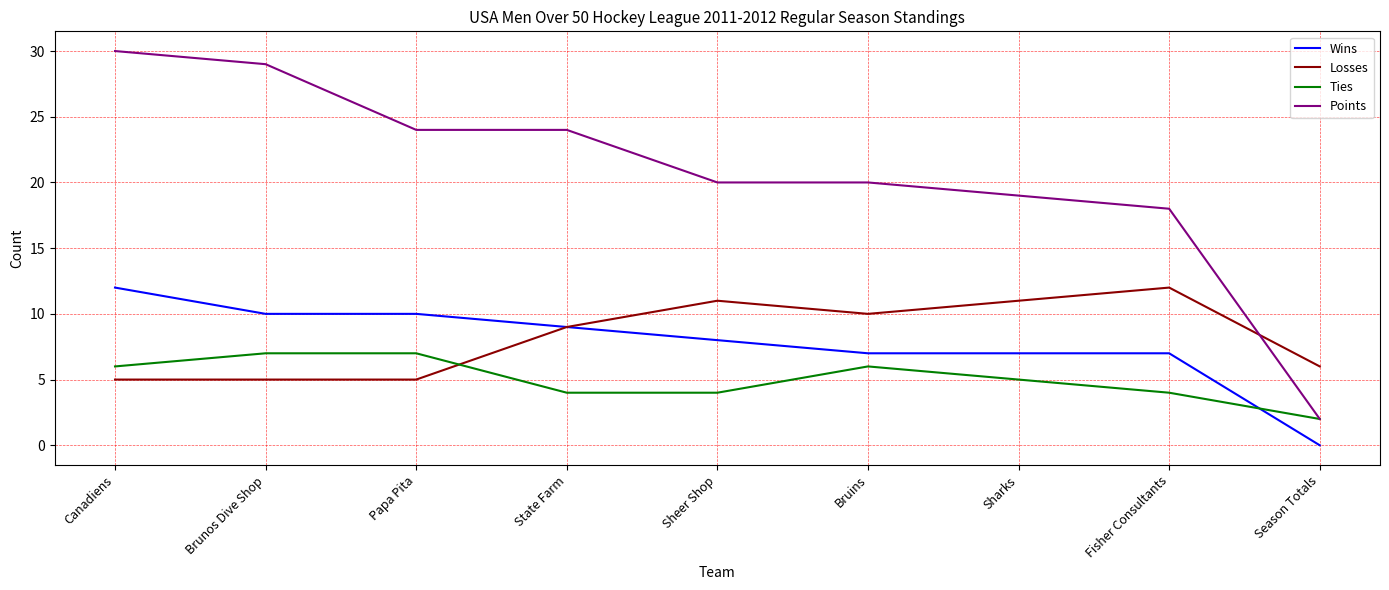

What is the difference between the Points values at Canadiens and Bruins?

10